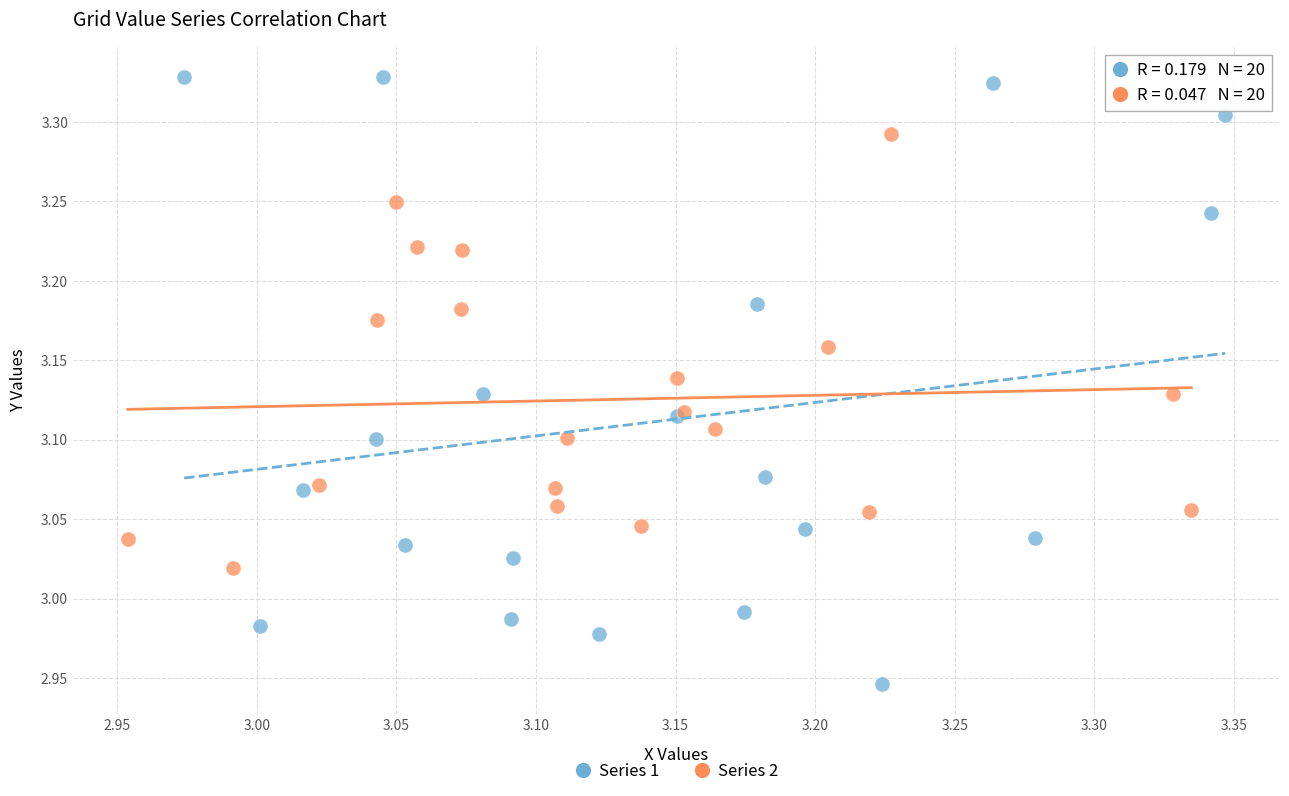

Which series reaches the maximum Y coordinate?

Series 1